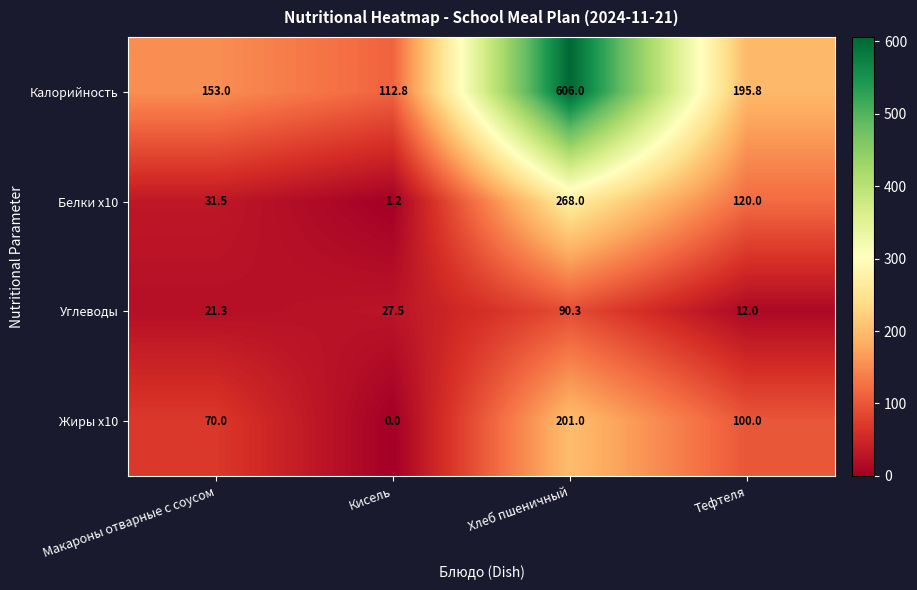

Is the value of Углеводы at Кисель greater than the value of Калорийность at Кисель?

No